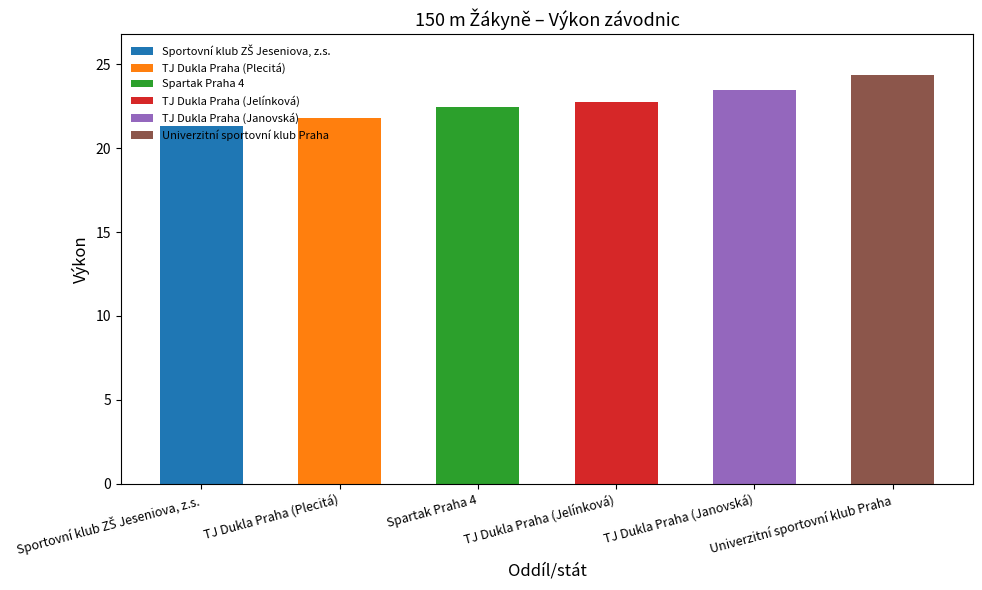

What is the sum of all values?

136.1